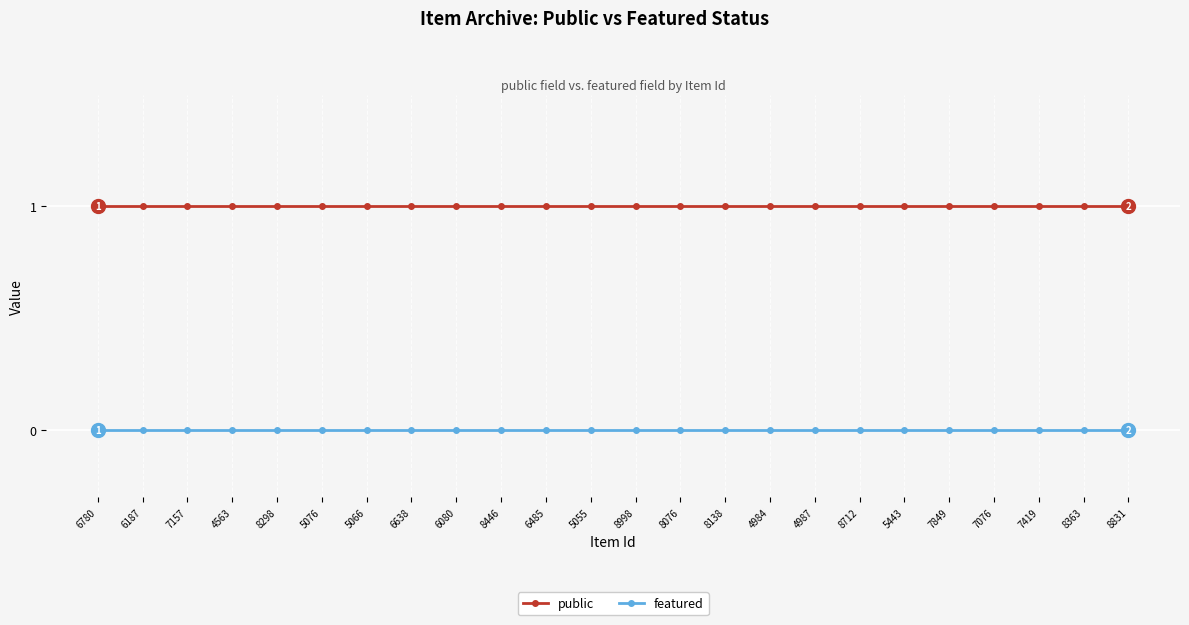

Which series has the largest total across all categories?

public